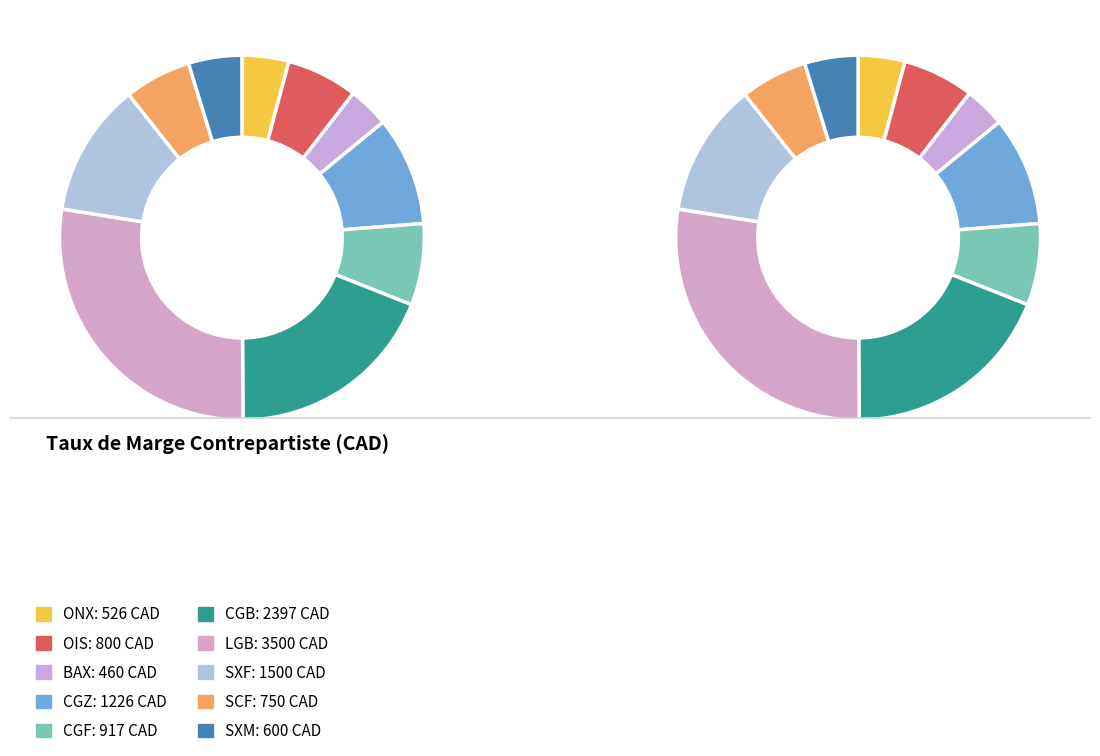

Is it true that BAX is 1% of the pie?

False